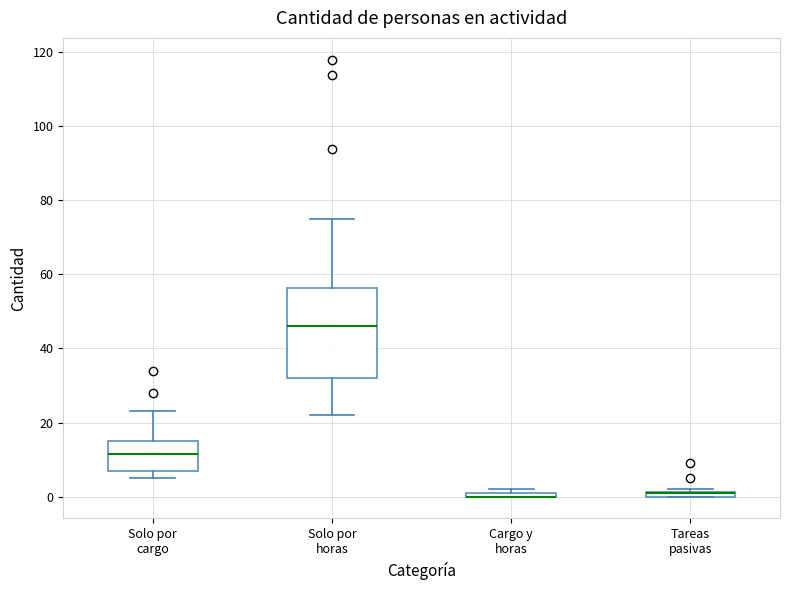

Where is the upper edge of the box for Solo por cargo on the y-axis? The values are not printed on the chart, so give them approximately, as read against the axis.

16